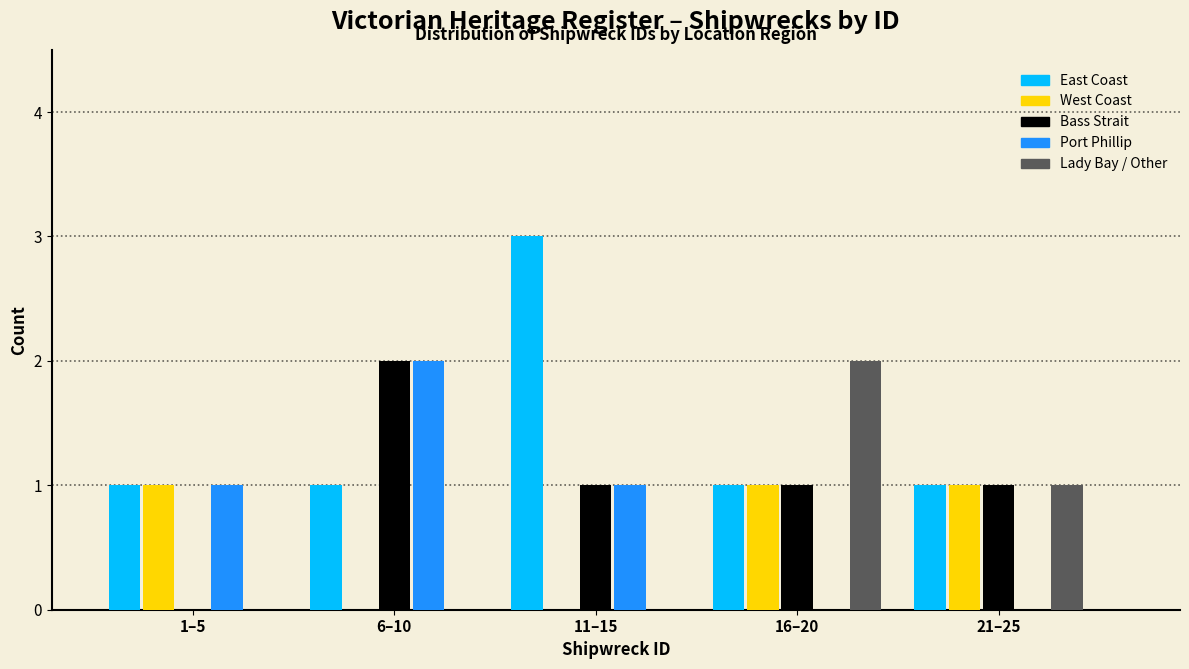

Reading right to left, list all the values displayed in this chart.

East Coast: 21–25=1	16–20=1	11–15=3	6–10=1	1–5=1
West Coast: 21–25=1	16–20=1	11–15=0	6–10=0	1–5=1
Bass Strait: 21–25=1	16–20=1	11–15=1	6–10=2	1–5=0
Port Phillip: 21–25=0	16–20=0	11–15=1	6–10=2	1–5=1
Lady Bay / Other: 21–25=1	16–20=2	11–15=0	6–10=0	1–5=0